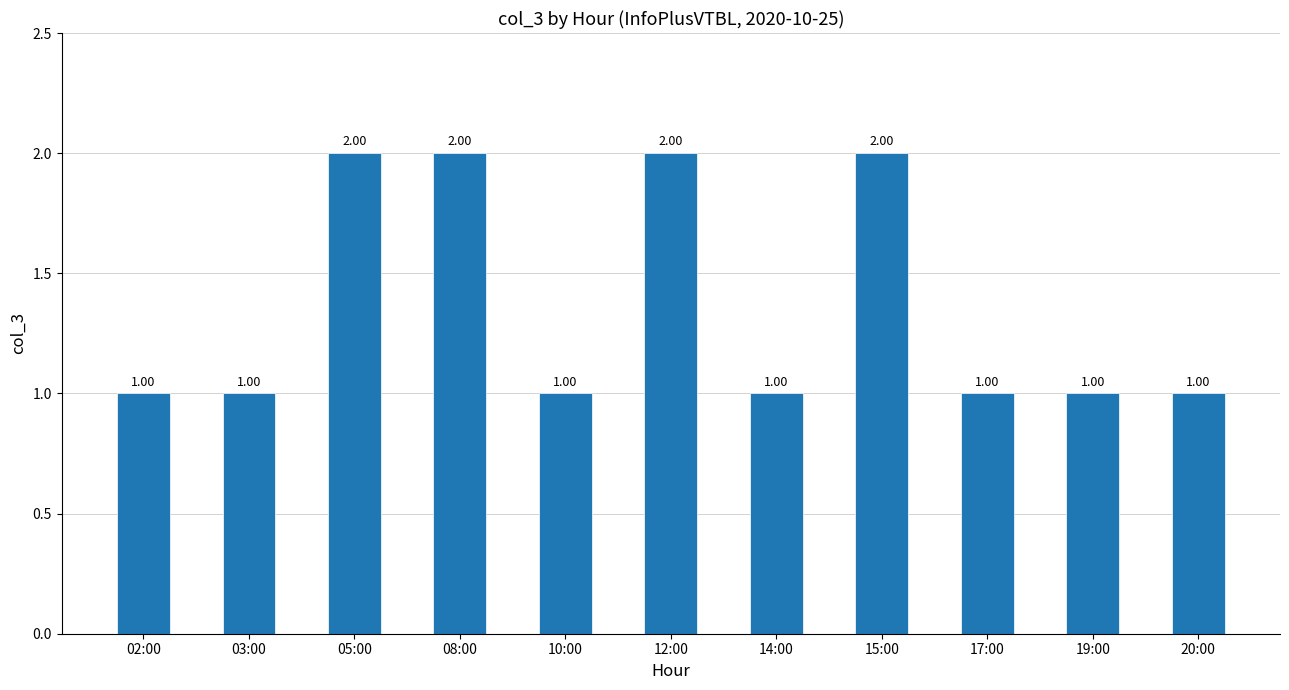

What is the ratio of the value at 10:00 to the value at 02:00?

1.0